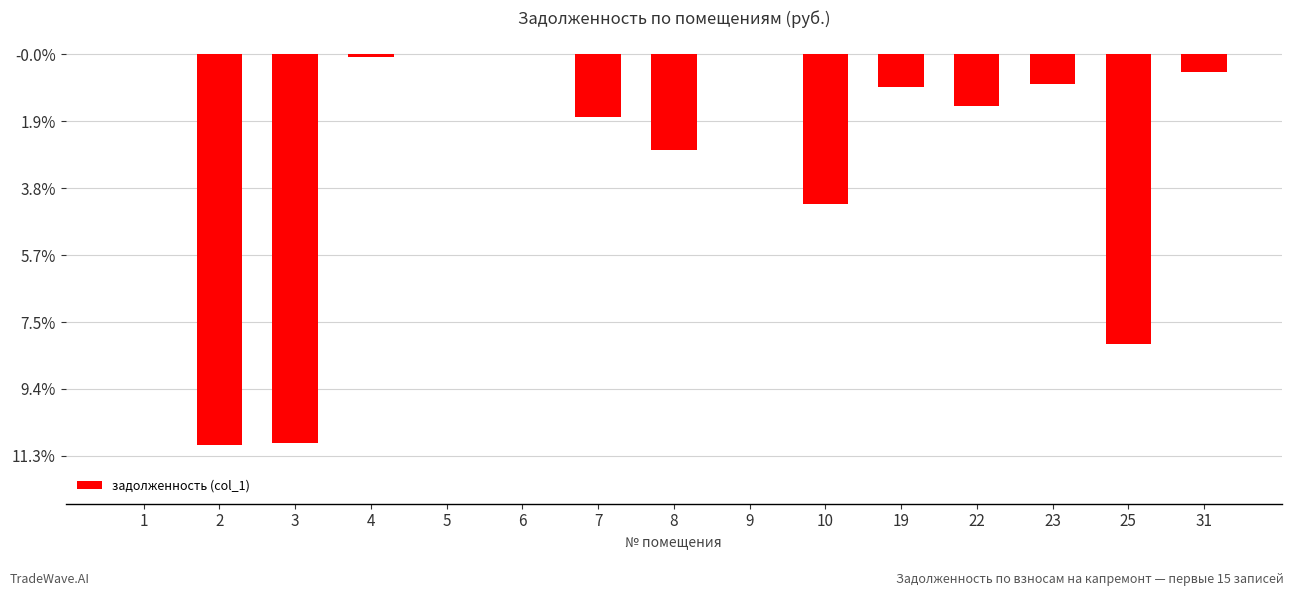

Which has a higher value, 3 or 31?

31